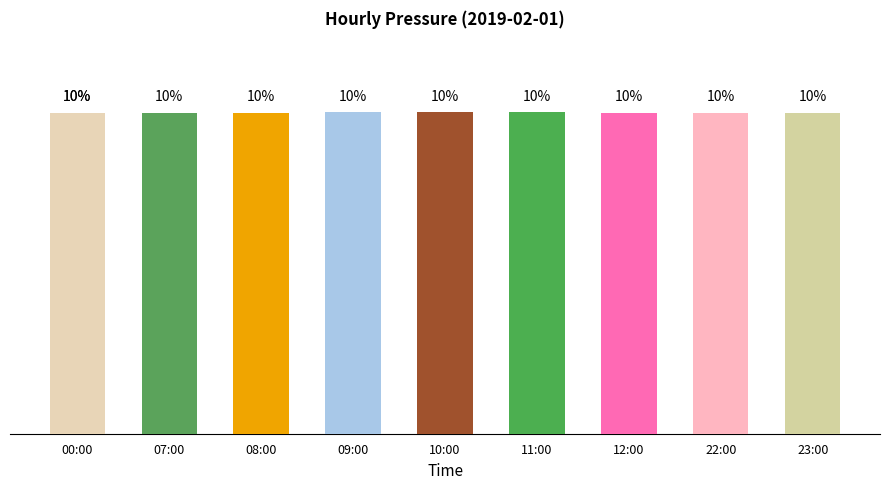

True or false: the data shows 10.0 at 12:00.

True